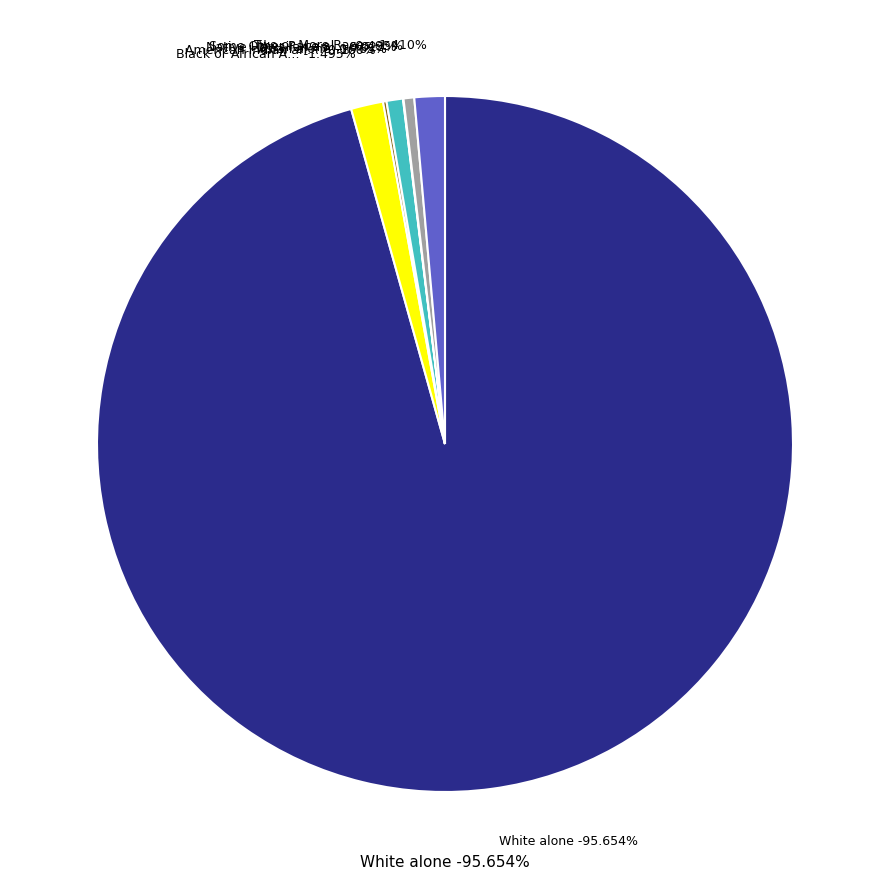

Which category has the smallest portion of the pie?

Native Hawaiian and Other Pacific Islander